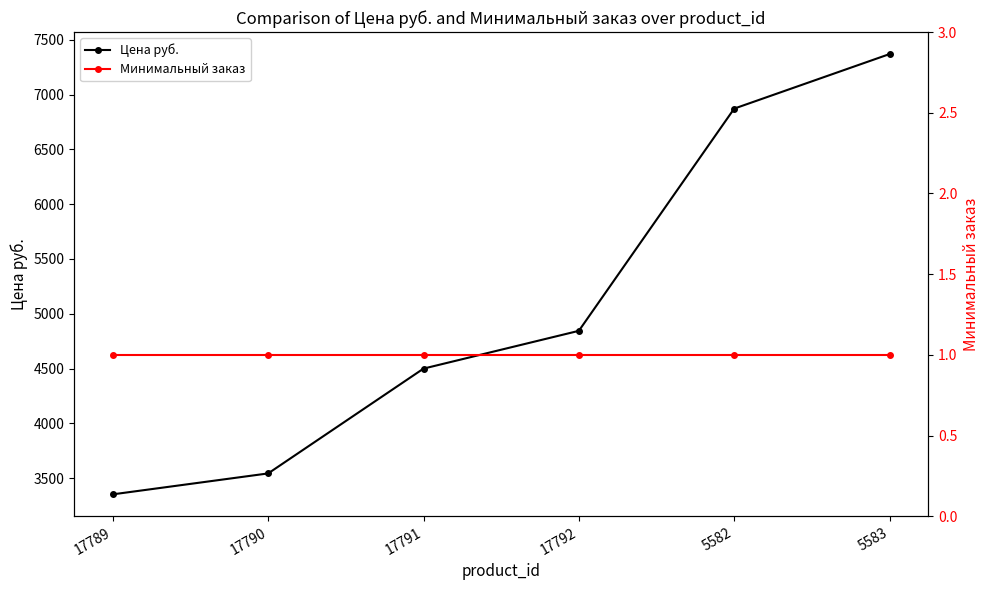

Which series has the largest total across all categories?

Цена руб.